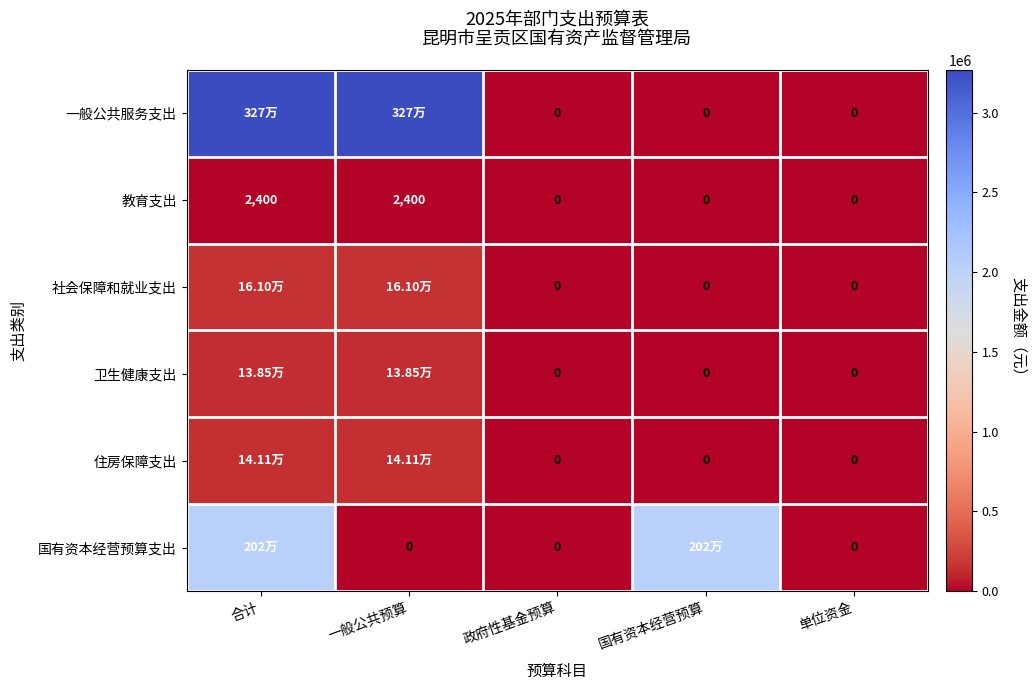

Rank the series by their maximum value, from highest to lowest.

一般公共服务支出, 国有资本经营预算支出, 社会保障和就业支出, 住房保障支出, 卫生健康支出, 教育支出